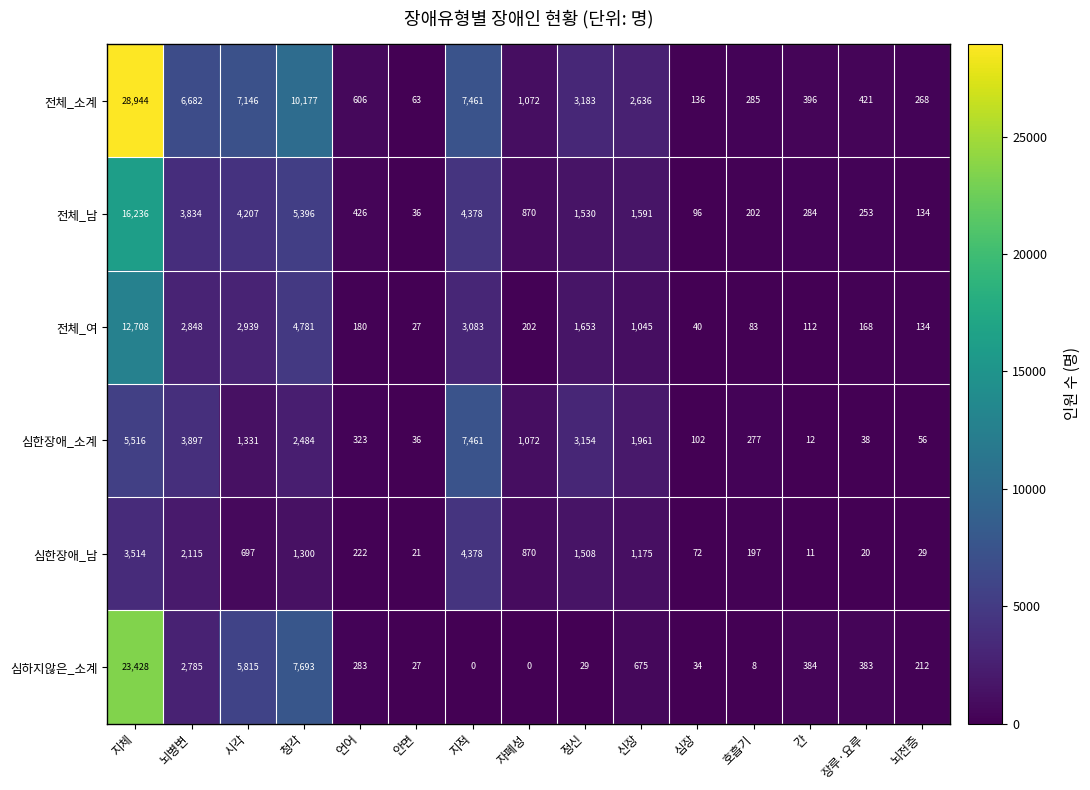

What is the difference between the maximum and minimum values in the 심한장애_소계 series?

7449